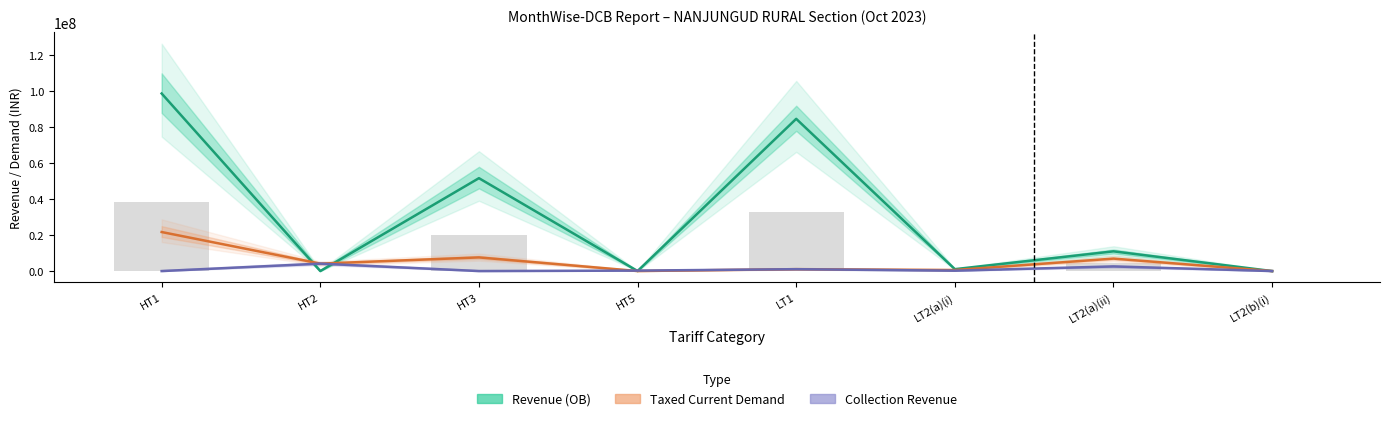

What is the label of the 5th bar from the left?

LT1